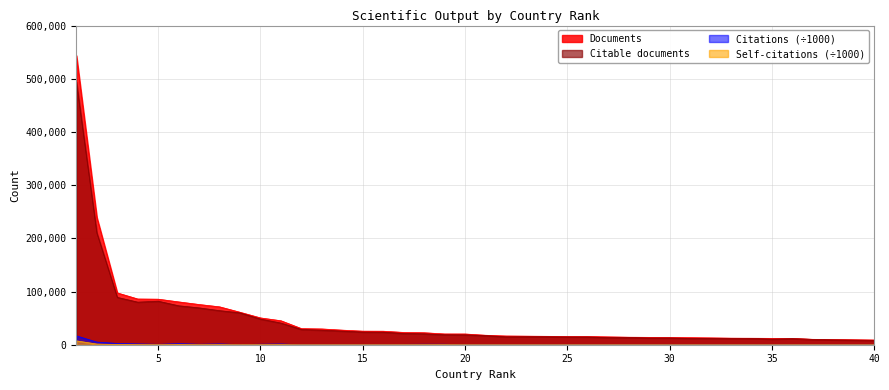

List the labels in order of Citable documents value, largest first.

1, 2, 3, 5, 4, 6, 7, 8, 9, 10, 11, 12, 13, 14, 15, 16, 17, 18, 19, 20, 21, 23, 24, 22, 25, 26, 28, 27, 30, 29, 32, 33, 34, 31, 36, 35, 37, 38, 39, 40